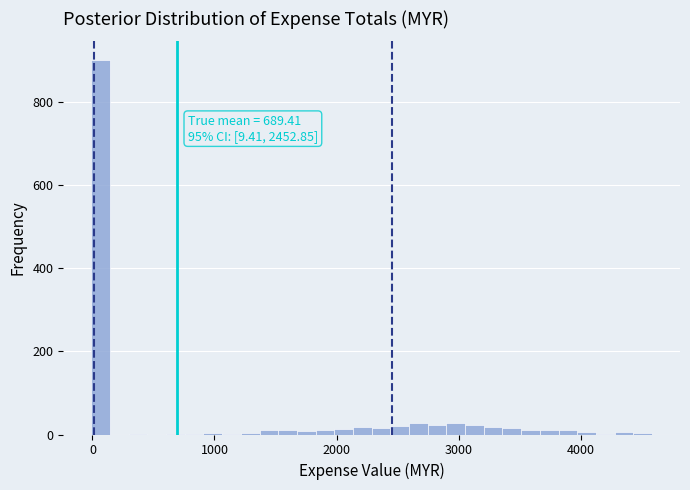

Around what value on the x-axis is the tallest bar? Give the approximate position of its centre, as read against the axis.

100